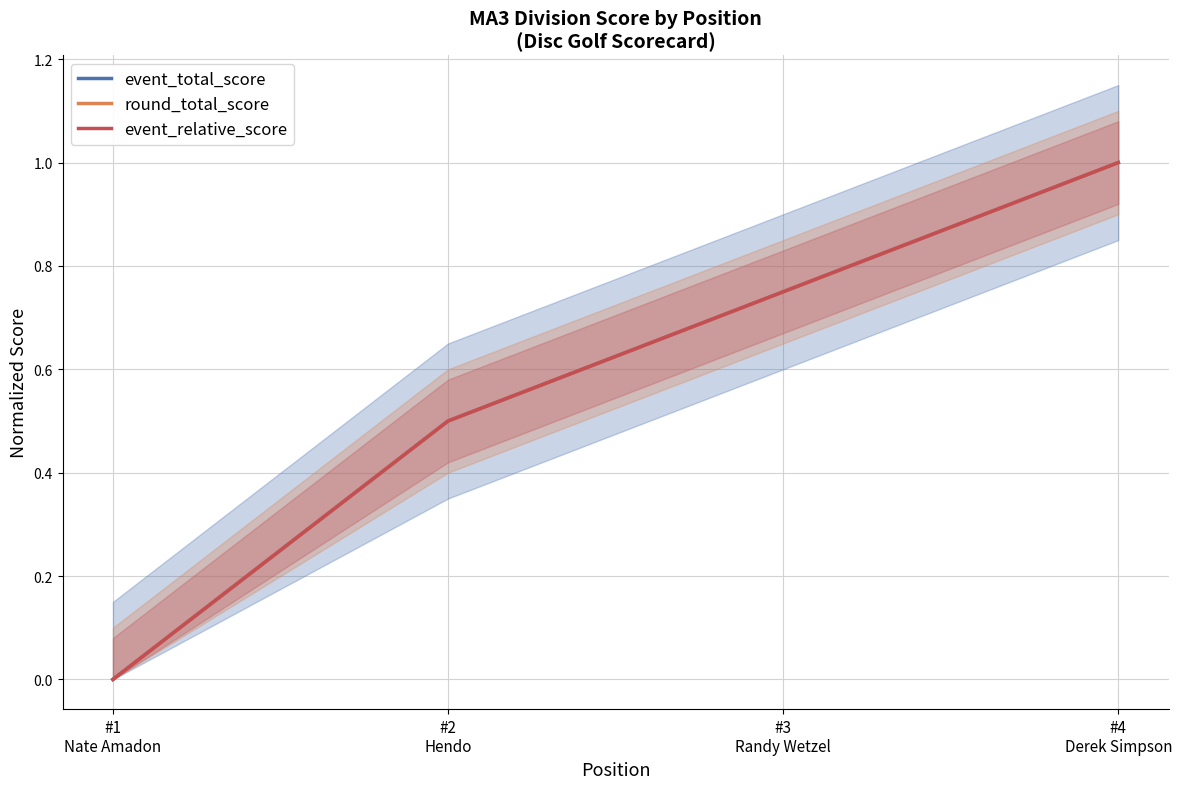

True or false: event_relative_score and event_total_score intersect in this chart.

False